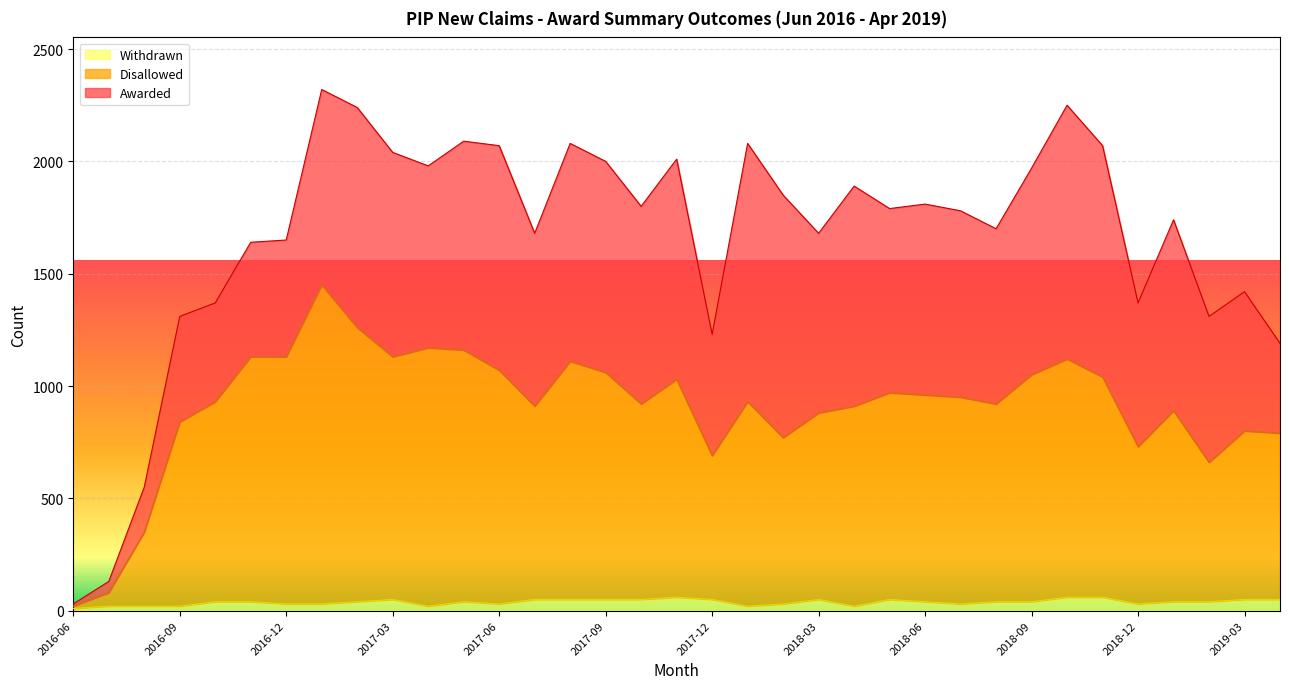

Where is the first local maximum for Disallowed?

2017-01